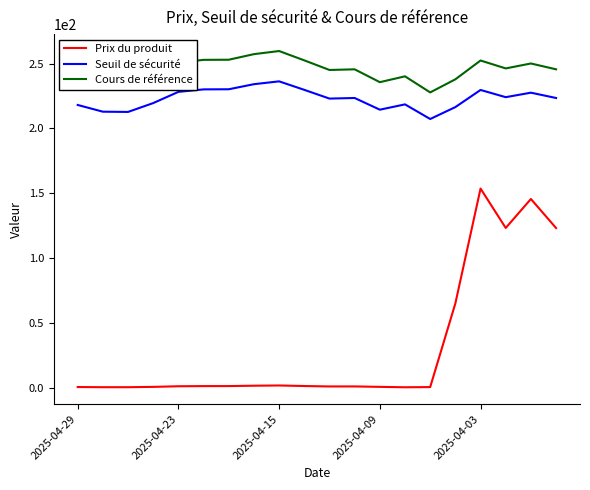

Which series has the widest spread of values?

Prix du produit